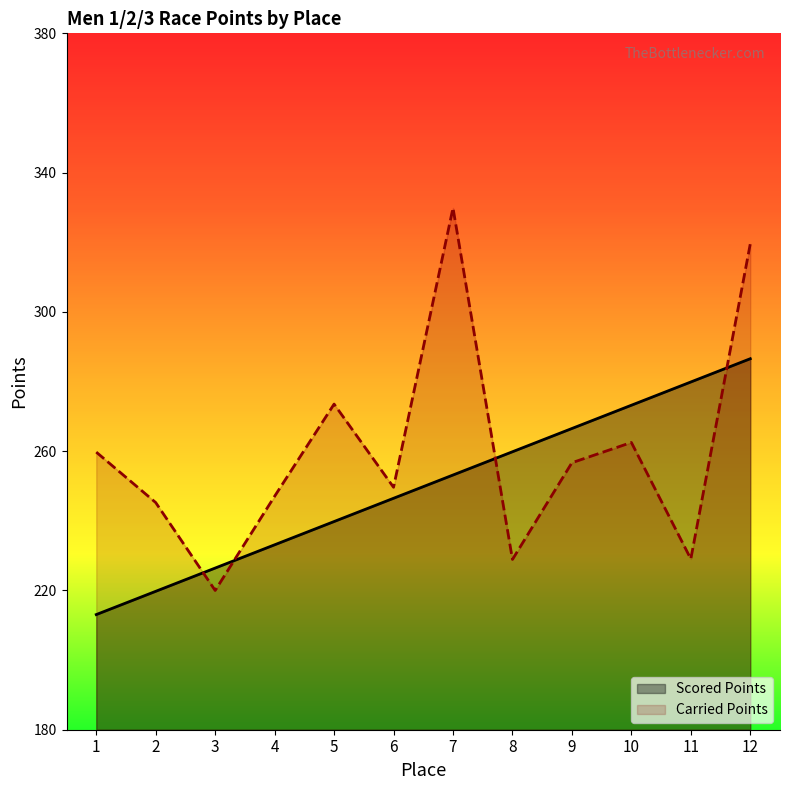

Which series ends up on top after the final intersection of Scored Points and Carried Points?

Carried Points